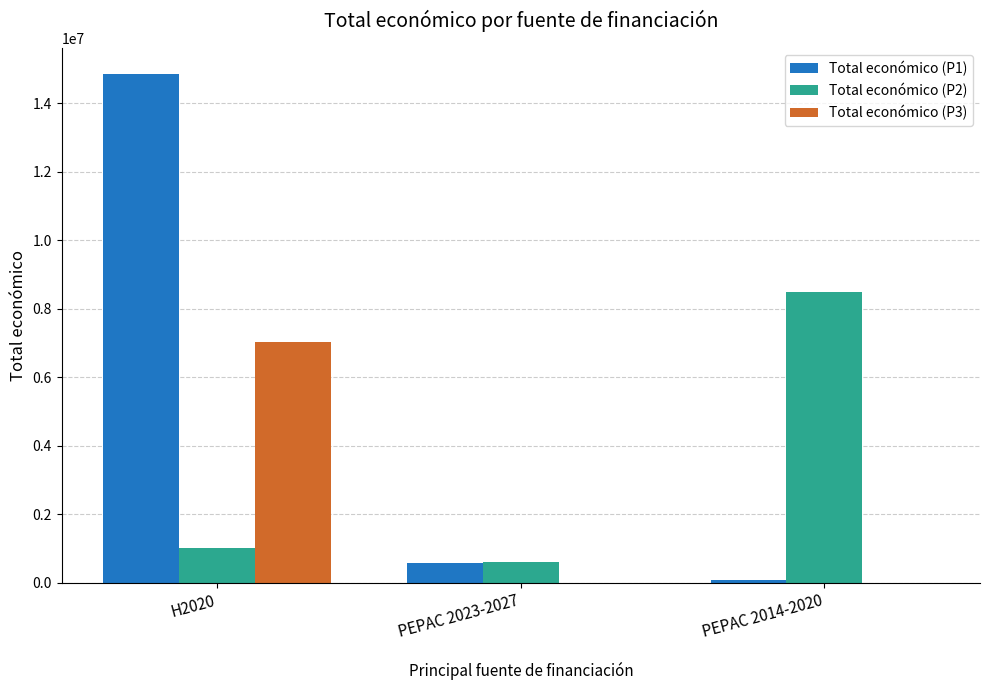

Is it true that Total económico (P3) equals 0 at PEPAC 2023-2027?

True